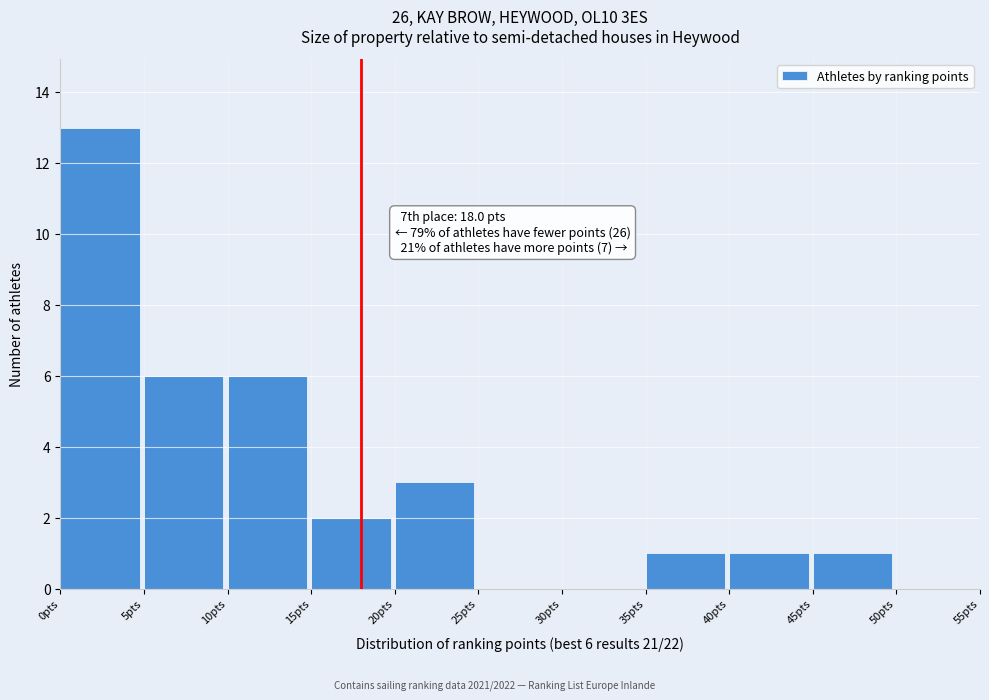

Over which range of the x-axis is the bar tallest?

0 to 5